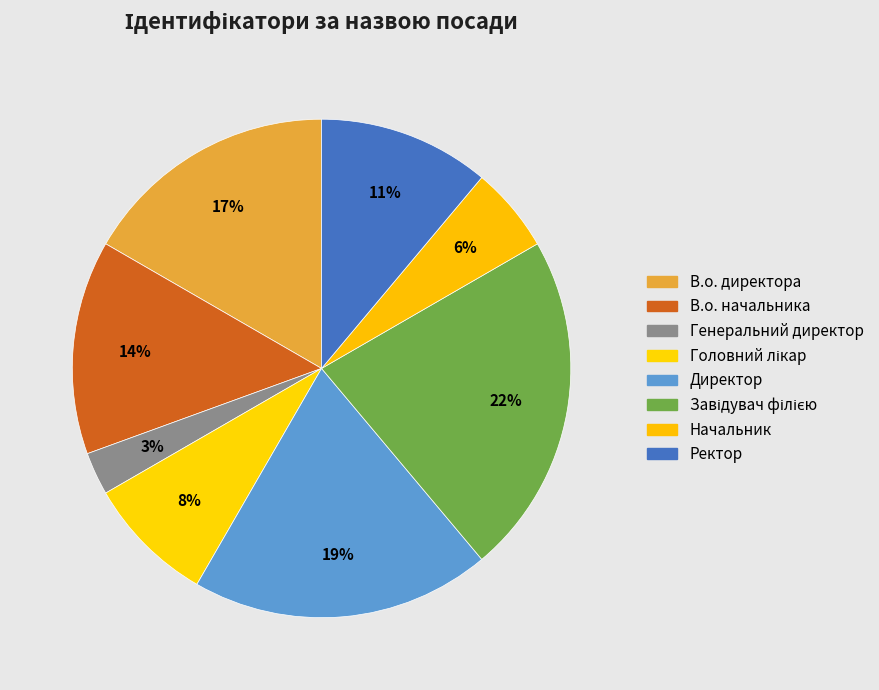

Count the number of slices in the pie.

8